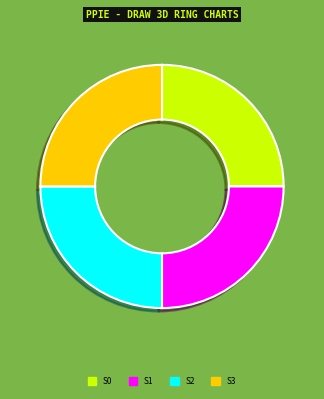

Count the number of slices in the pie.

4